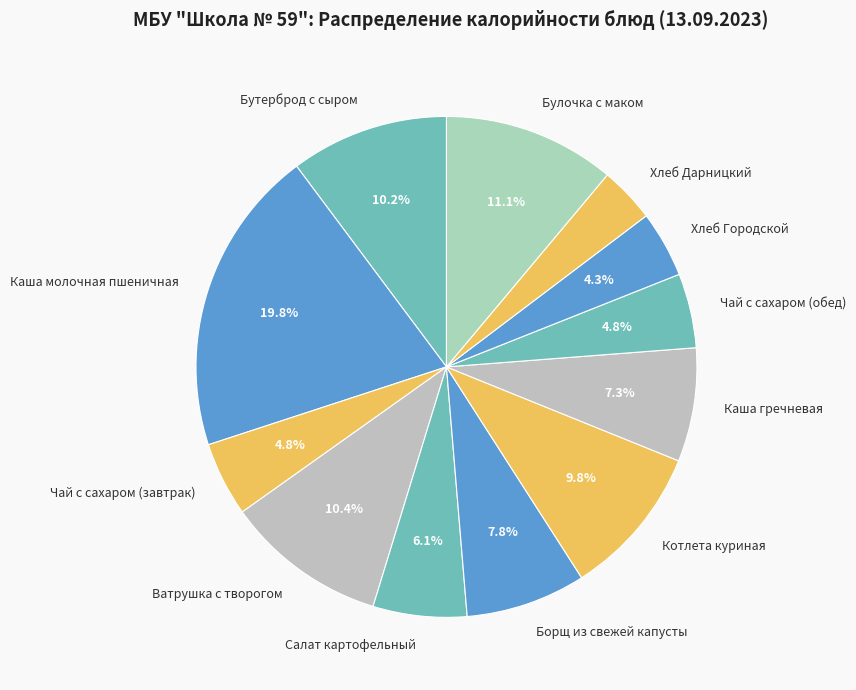

Between Хлеб Дарницкий and Каша гречневая, which is larger?

Каша гречневая